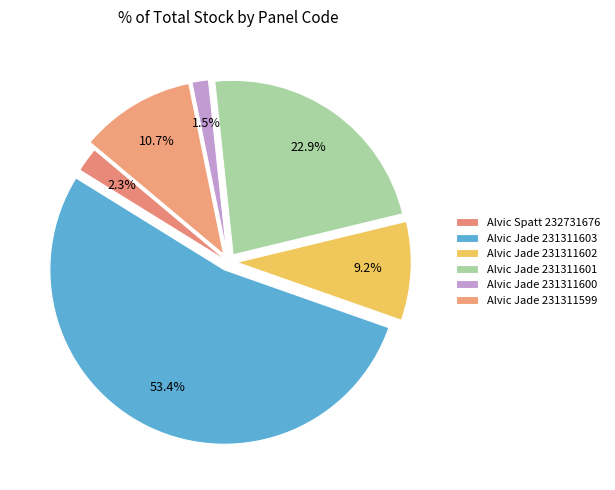

Which category accounts for the majority?

Alvic Jade 231311603